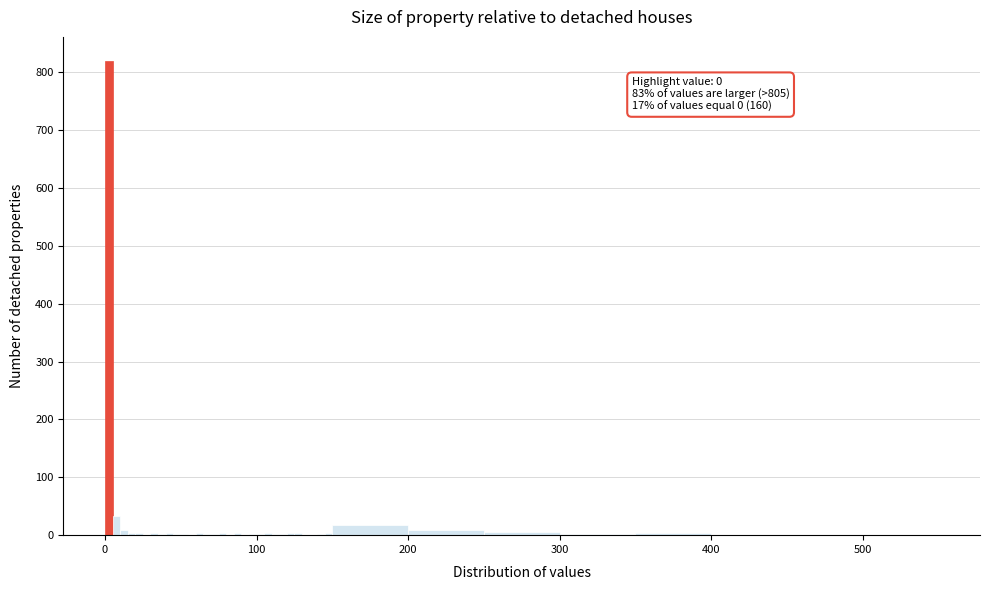

Around what value on the x-axis is the tallest bar? Give the approximate position of its centre, as read against the axis.

0